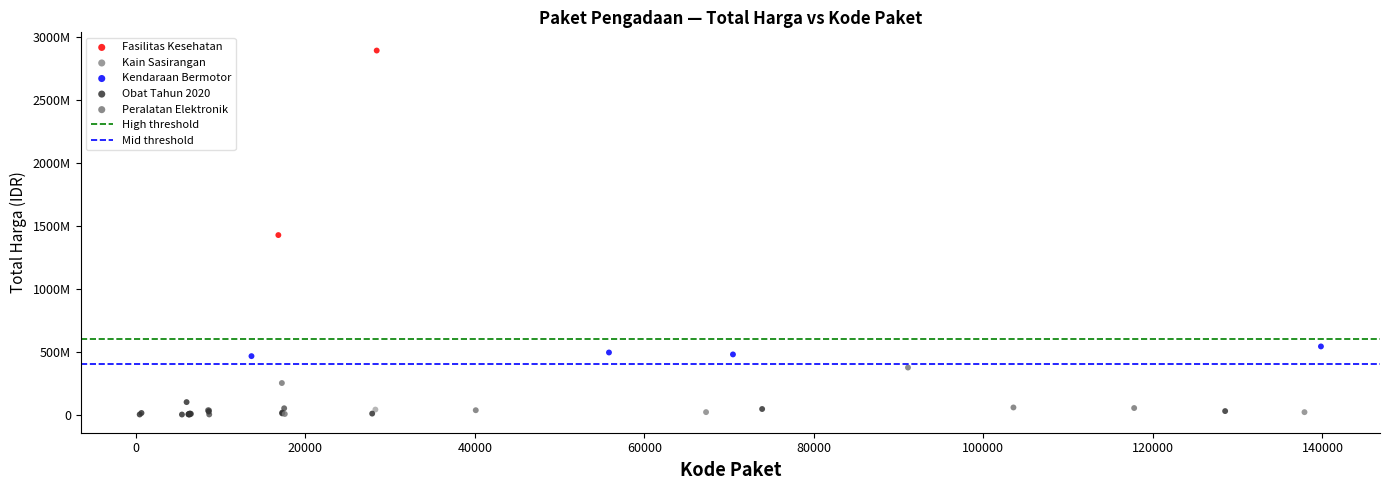

Which series has the widest spread of Y values?

Kendaraan Bermotor